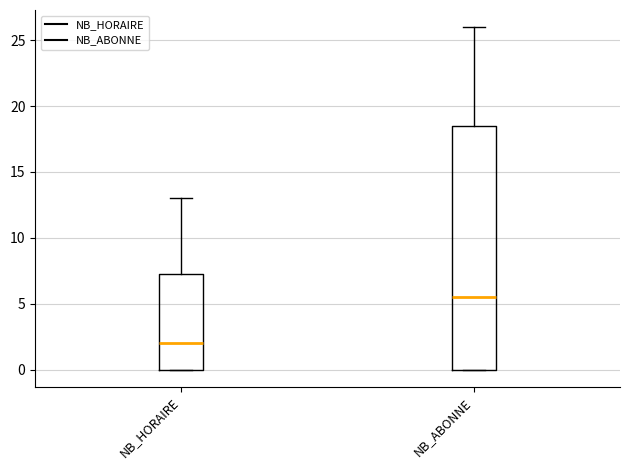

Reading left to right, read every box against the y-axis: the position of its median line, the range the box covers, and the ends of its whiskers. The values are not printed on the chart, so give them approximately, as read against the axis.

NB_HORAIRE: median 2.0, box 0.0 to 7.5, whiskers 0.0 to 13.0
NB_ABONNE: median 5.5, box 0.0 to 18.5, whiskers 0.0 to 26.0